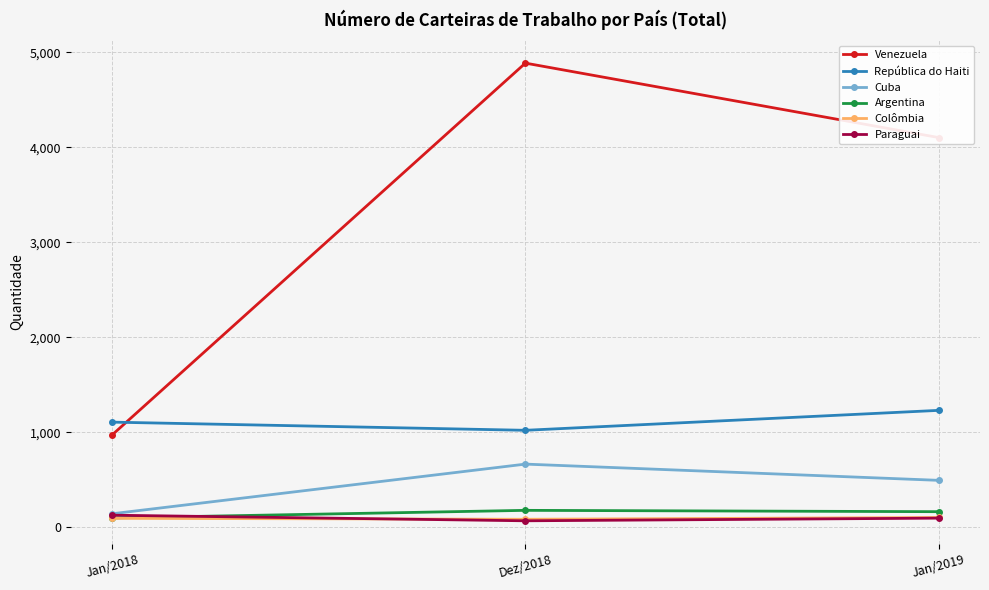

The Cuba series shows 1111 at Dez/2018. True or false?

False